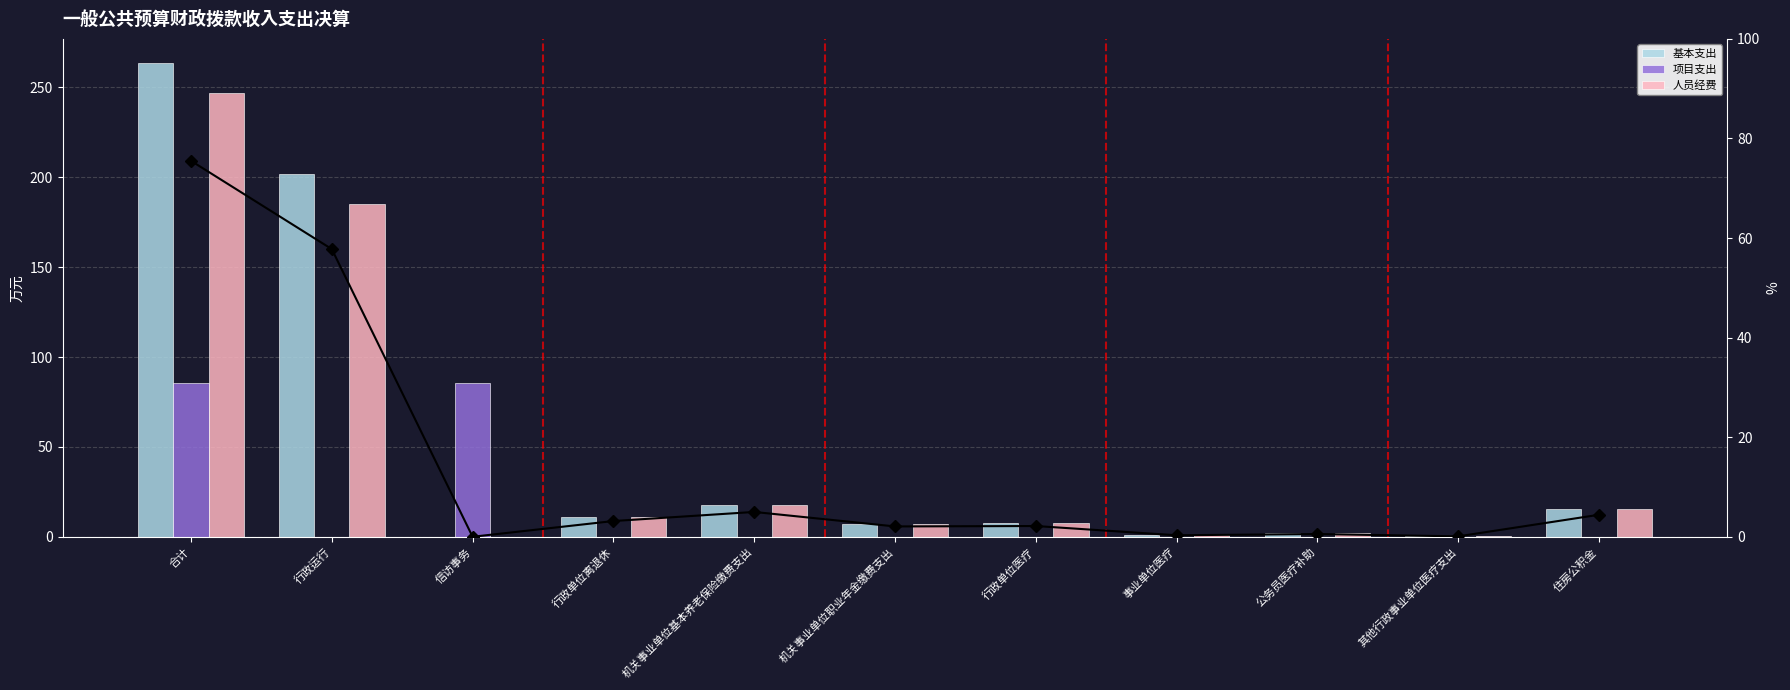

Reading left to right, transcribe all the data shown in this chart.

基本支出: 合计=263.8	行政运行=201.9	信访事务=0.0	行政单位离退休=11.0	机关事业单位基本养老保险缴费支出=17.4	机关事业单位职业年金缴费支出=7.2	行政单位医疗=7.5	事业单位医疗=1.1	公务员医疗补助=1.9	其他行政事业单位医疗支出=0.3	住房公积金=15.4
项目支出: 合计=85.6	行政运行=0.0	信访事务=85.6	行政单位离退休=0.0	机关事业单位基本养老保险缴费支出=0.0	机关事业单位职业年金缴费支出=0.0	行政单位医疗=0.0	事业单位医疗=0.0	公务员医疗补助=0.0	其他行政事业单位医疗支出=0.0	住房公积金=0.0
人员经费: 合计=247.1	行政运行=185.1	信访事务=0.0	行政单位离退休=11.0	机关事业单位基本养老保险缴费支出=17.4	机关事业单位职业年金缴费支出=7.2	行政单位医疗=7.5	事业单位医疗=1.1	公务员医疗补助=1.9	其他行政事业单位医疗支出=0.3	住房公积金=15.4
基本支出占比: 合计=75.5	行政运行=57.8	信访事务=0.0	行政单位离退休=3.2	机关事业单位基本养老保险缴费支出=5.0	机关事业单位职业年金缴费支出=2.1	行政单位医疗=2.2	事业单位医疗=0.3	公务员医疗补助=0.5	其他行政事业单位医疗支出=0.1	住房公积金=4.4